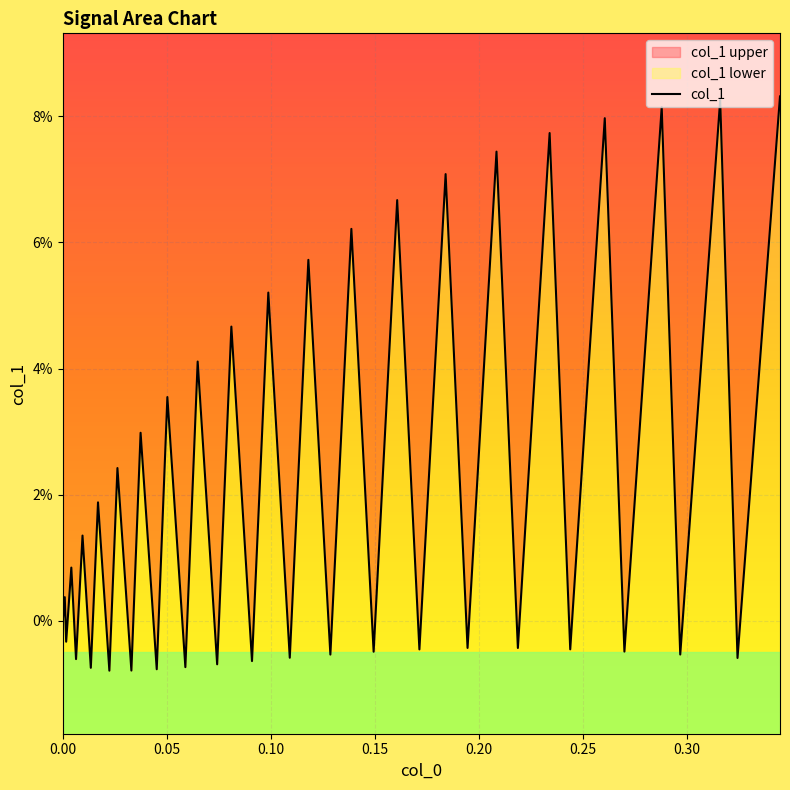

How many data points does each series have?

40